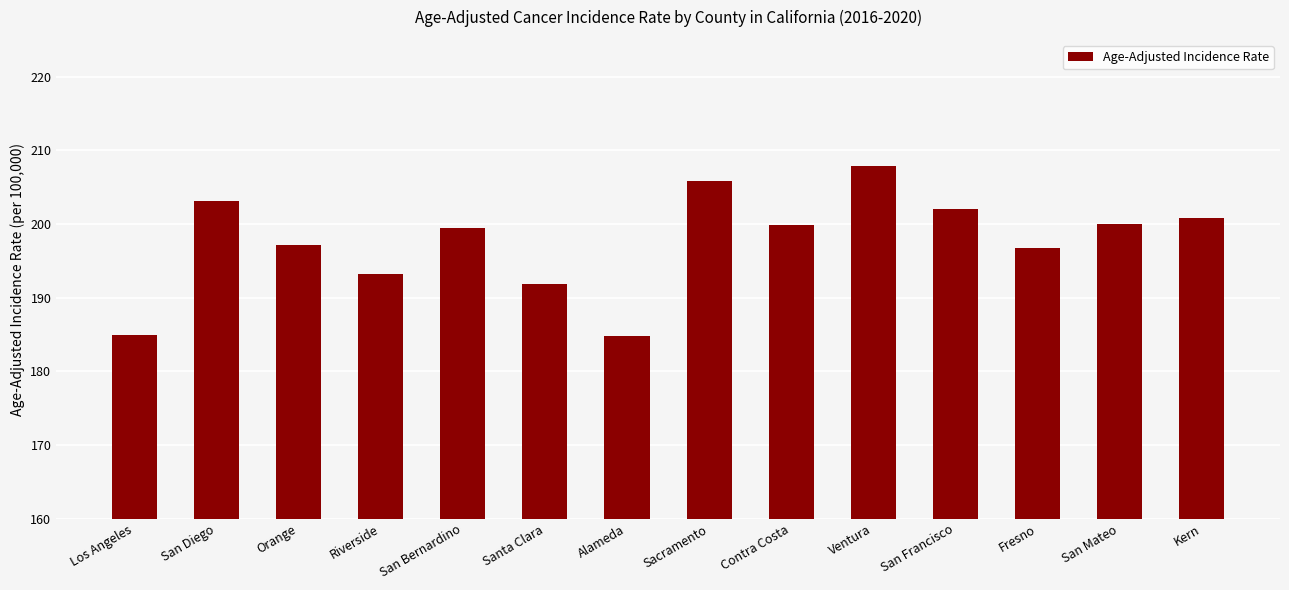

What is the change in value from Riverside to Santa Clara?

-1.3